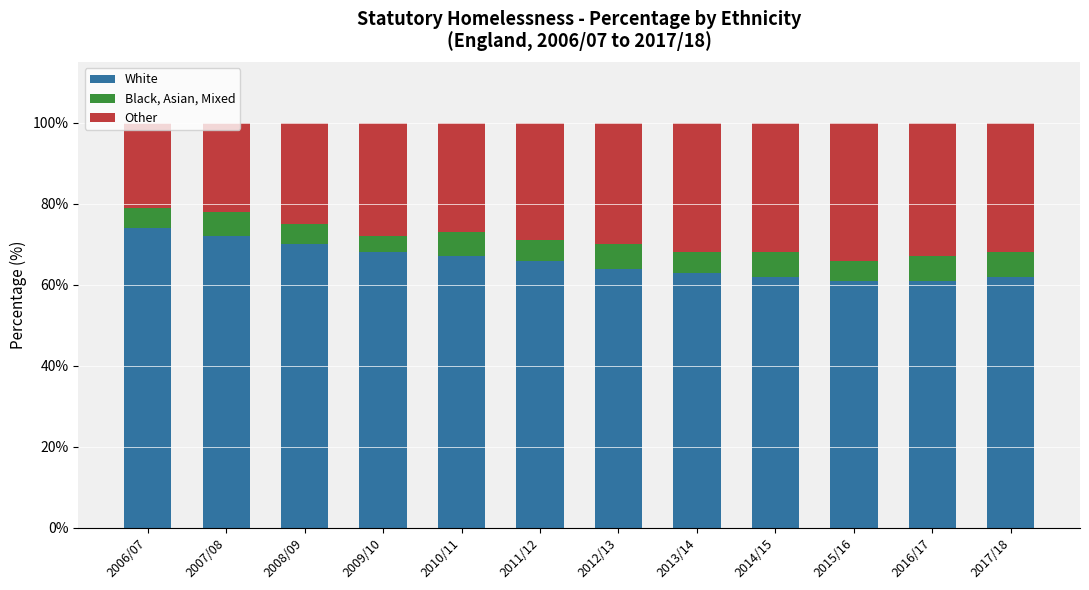

What is the total value across all series at 2016/17?

100